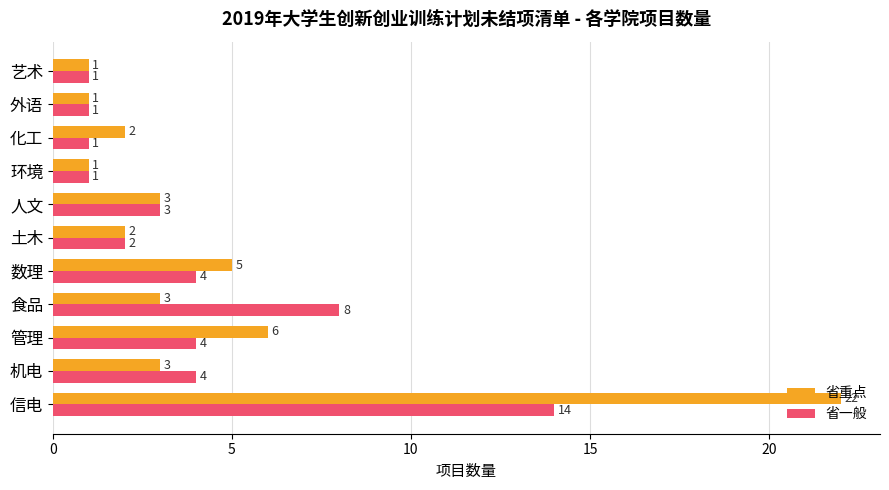

What is the average value of the 省重点 series?

4